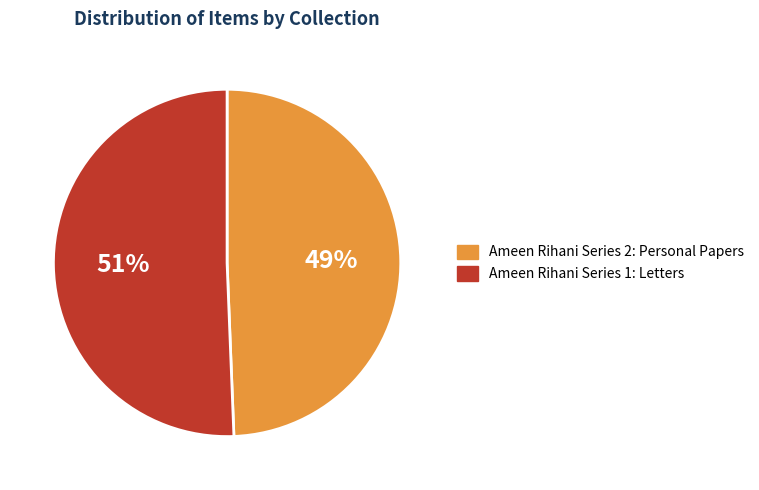

Which has a higher value, Ameen Rihani Series 1: Letters or Ameen Rihani Series 2: Personal Papers?

Ameen Rihani Series 1: Letters